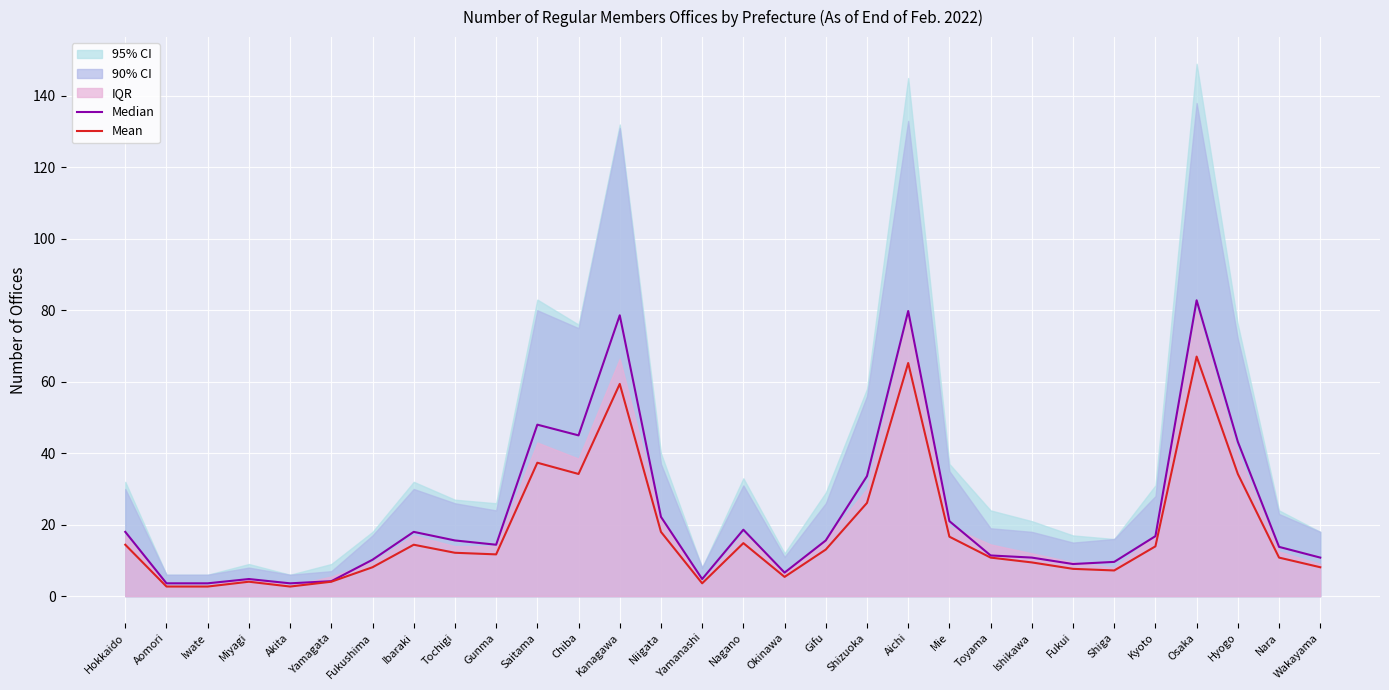

True or false: Median has more than 2 interior local peaks.

True